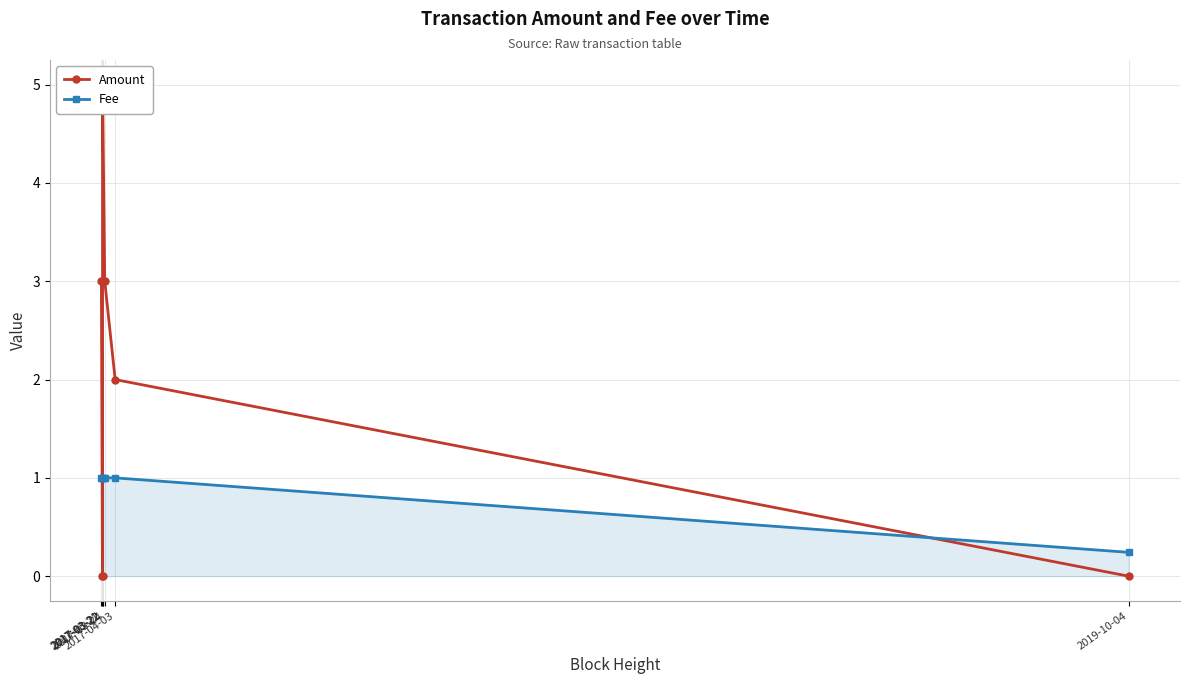

What is the greatest value displayed?

5.0